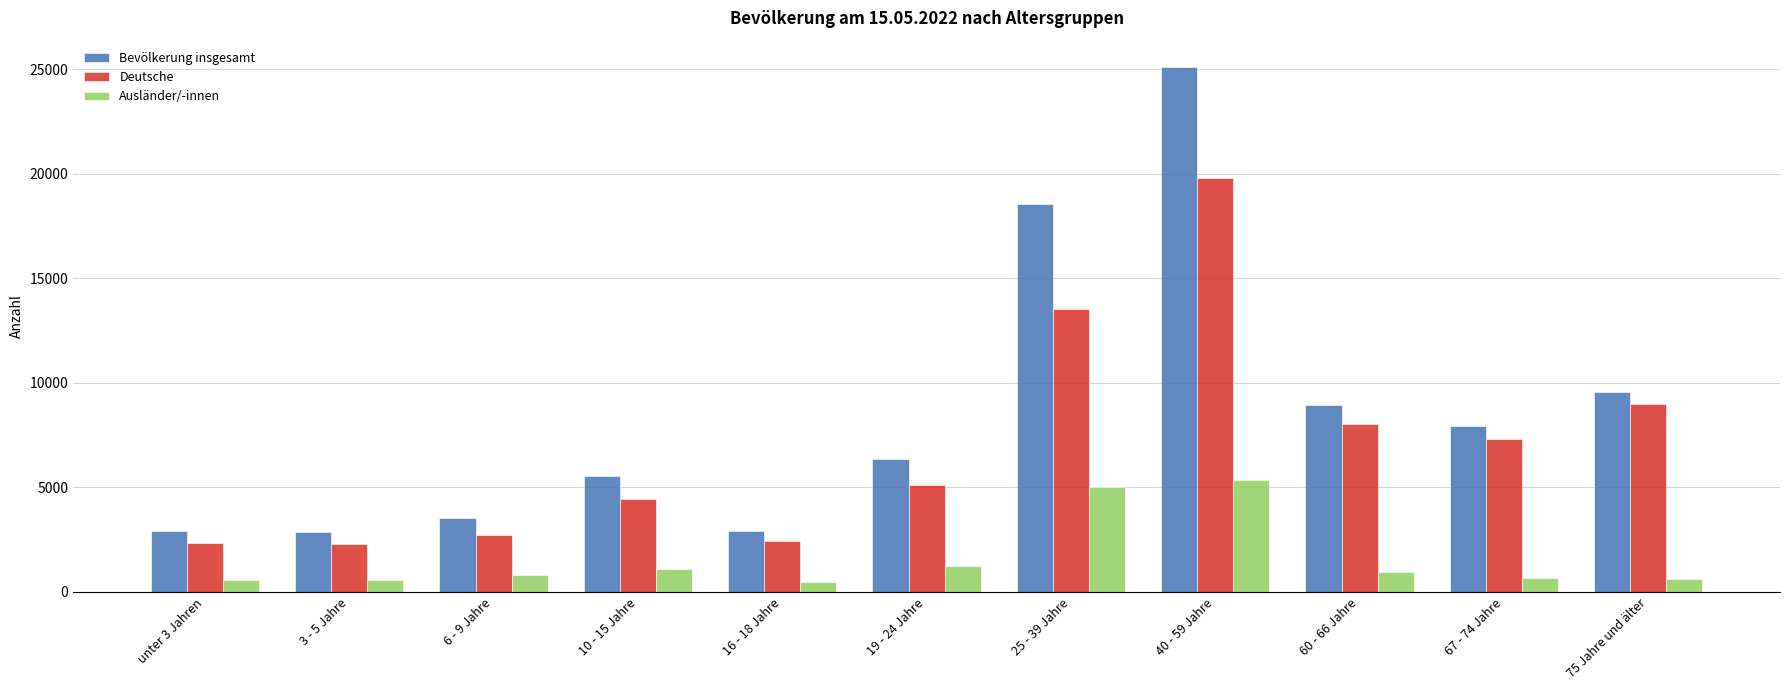

What position from the right is 10 - 15 Jahre?

8